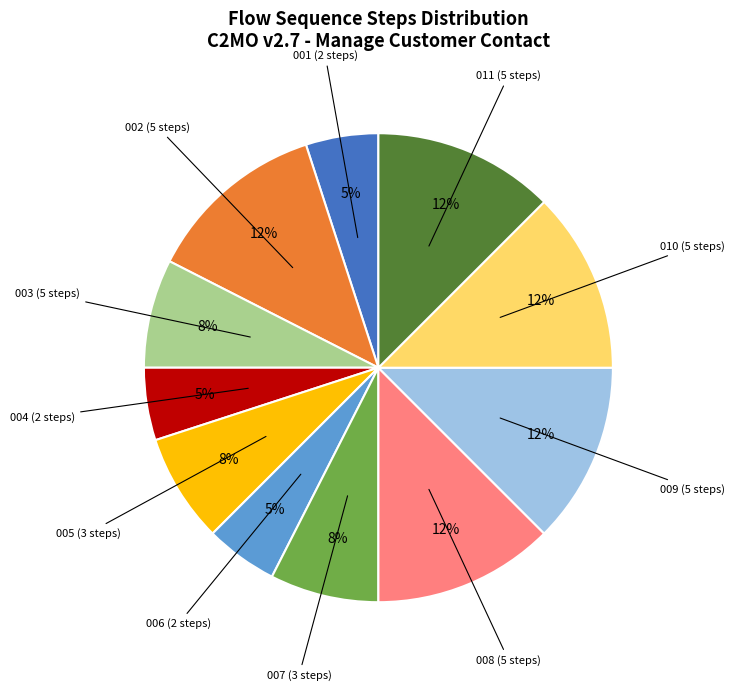

To the nearest percent, what is the average slice percentage?

9%